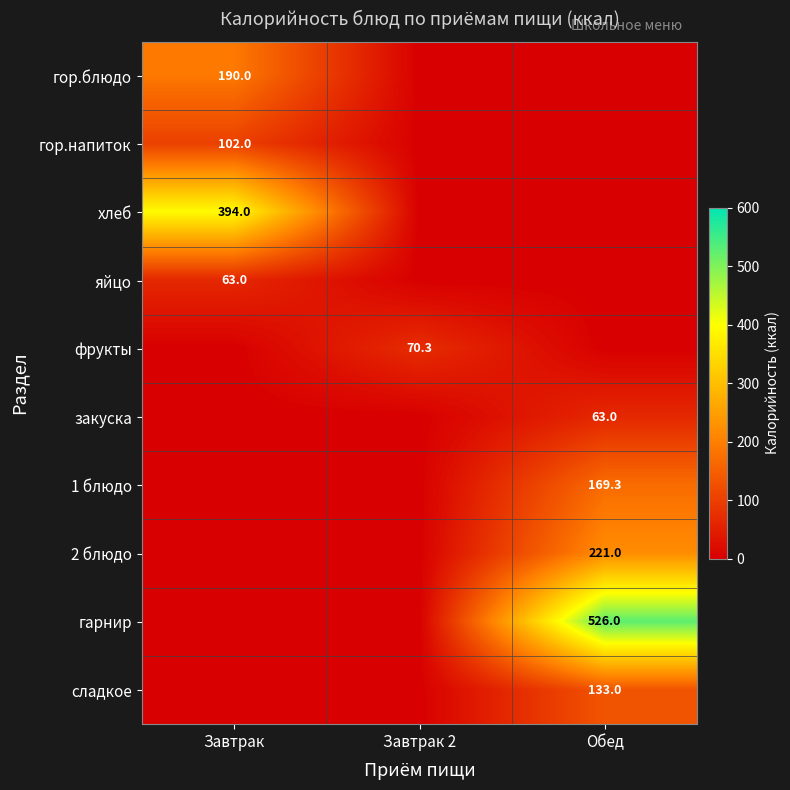

True or false: 1 блюдо has a value of 291.0 at Обед.

False